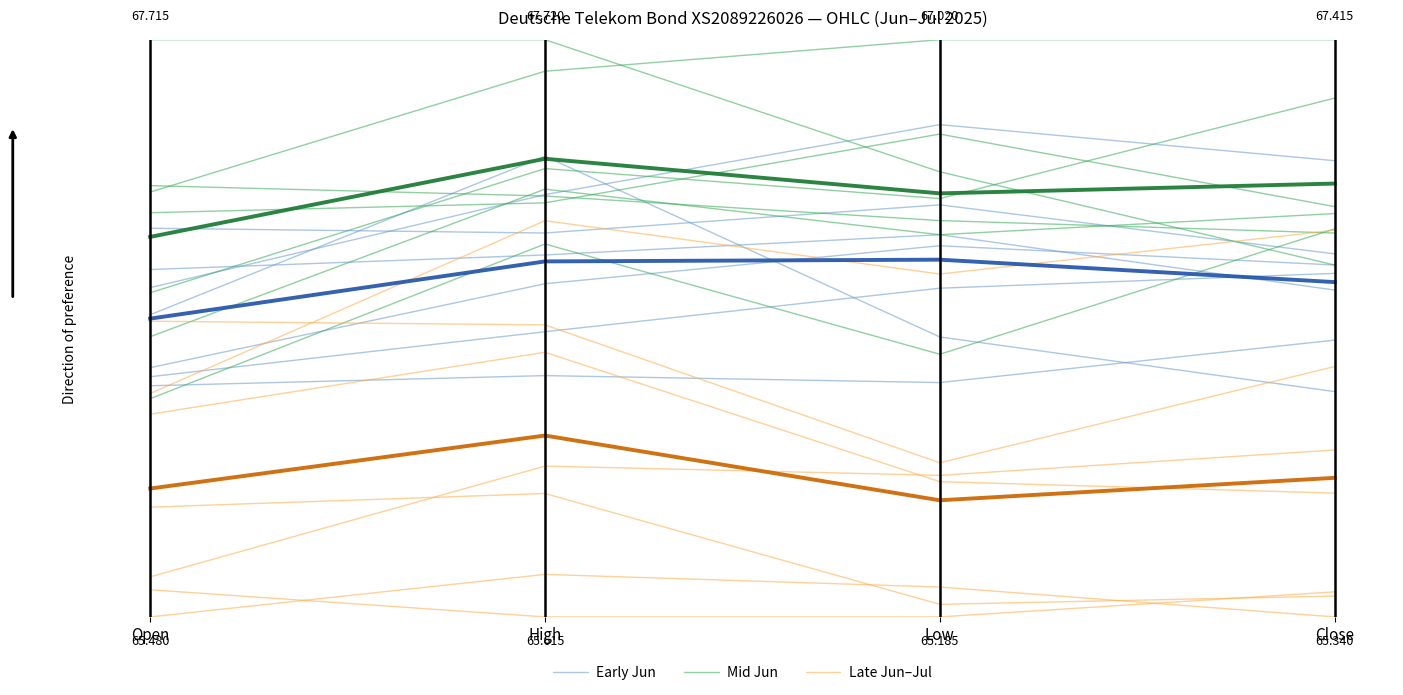

Rank the series by their maximum value, from lowest to highest.

Late Jun–Jul, Late Jun–Jul mean, Early Jun mean, Early Jun, Mid Jun, Mid Jun mean